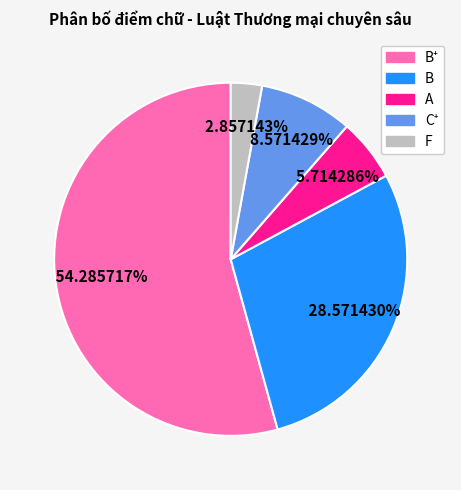

Is there any slice that represents more than half of the pie?

Yes